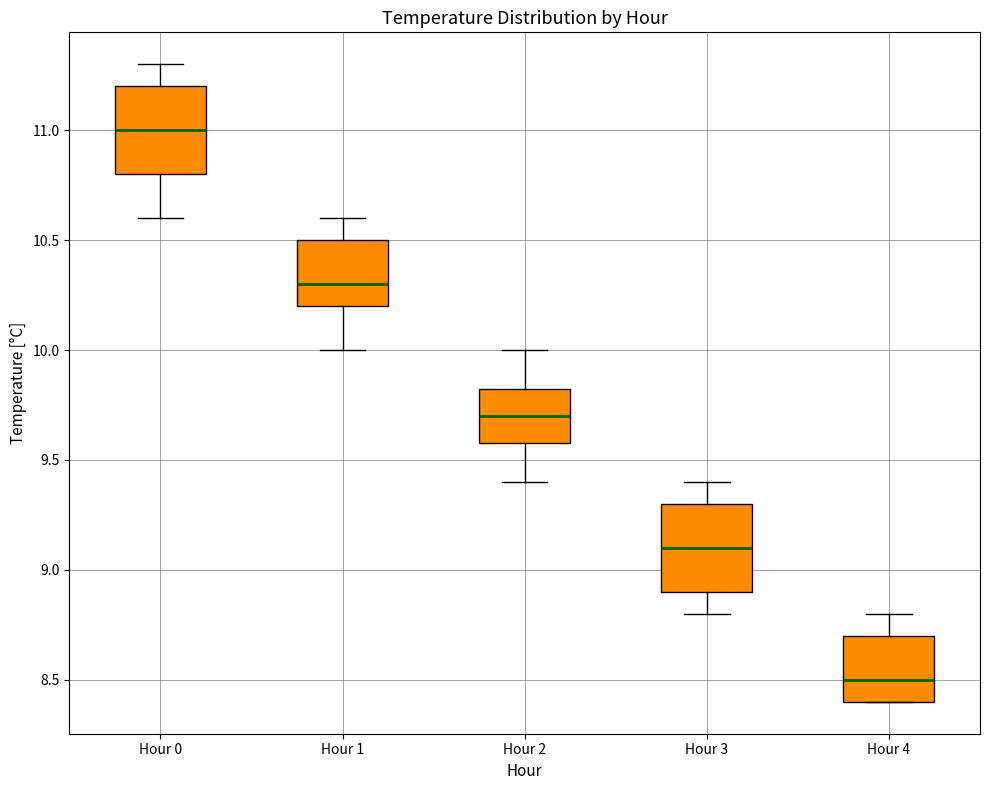

Reading left to right, read every box against the y-axis: the position of its median line, the range the box covers, and the ends of its whiskers. The values are not printed on the chart, so give them approximately, as read against the axis.

Hour 0: median 11.00, box 10.80 to 11.20, whiskers 10.60 to 11.30
Hour 1: median 10.30, box 10.20 to 10.50, whiskers 10.00 to 10.60
Hour 2: median 9.70, box 9.60 to 9.85, whiskers 9.40 to 10.00
Hour 3: median 9.10, box 8.90 to 9.30, whiskers 8.80 to 9.40
Hour 4: median 8.50, box 8.40 to 8.70, whiskers 8.40 to 8.80